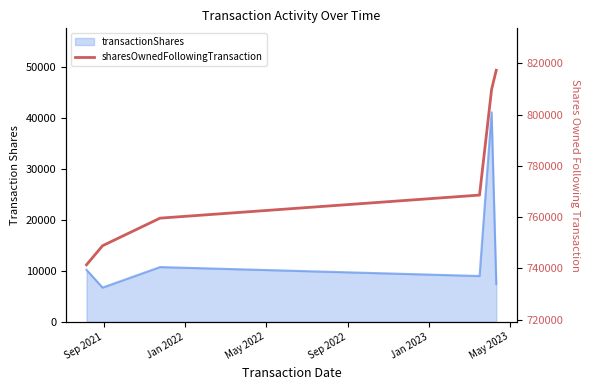

The value at May 2023 is 490960. True or false?

False